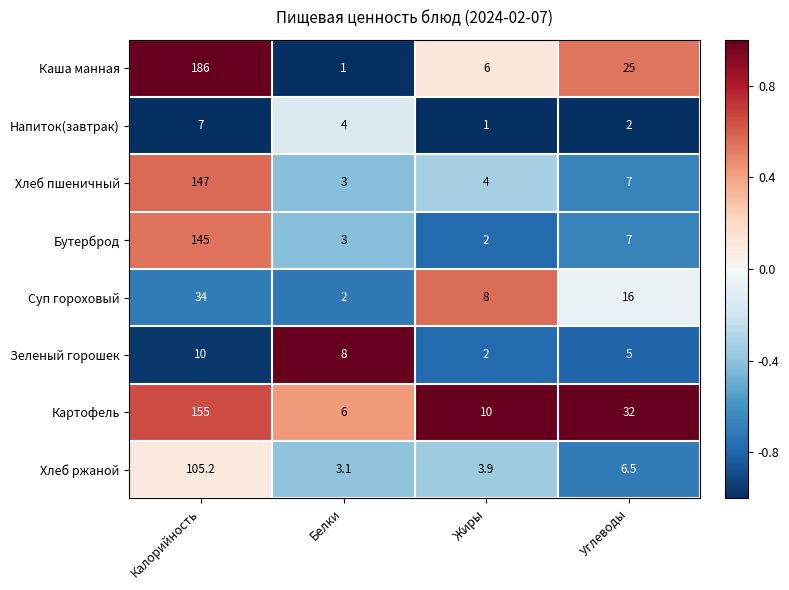

What value does the Хлеб ржаной series have at Белки?

3.1